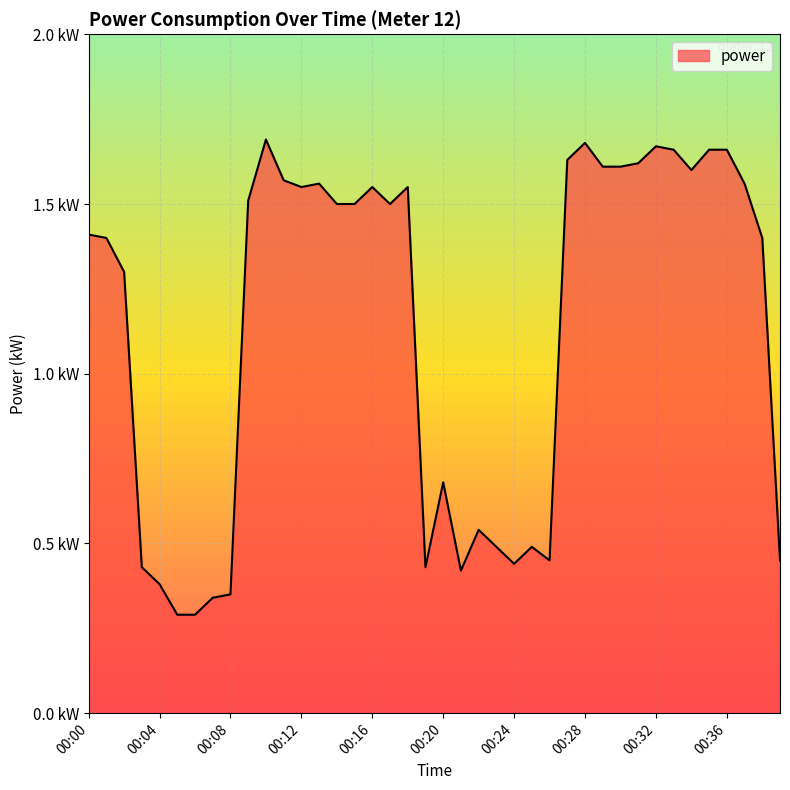

How many points are lower than both their immediate neighbors (excluding endpoints)?

7